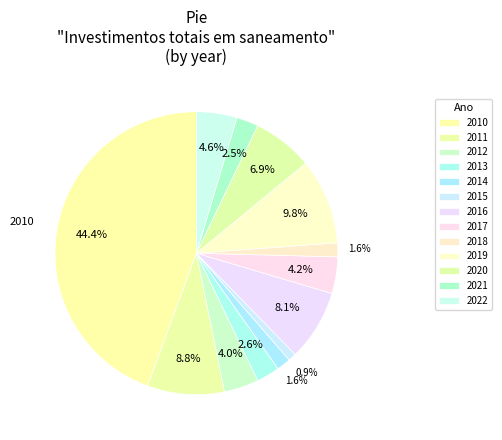

How many slices are in this pie chart?

13